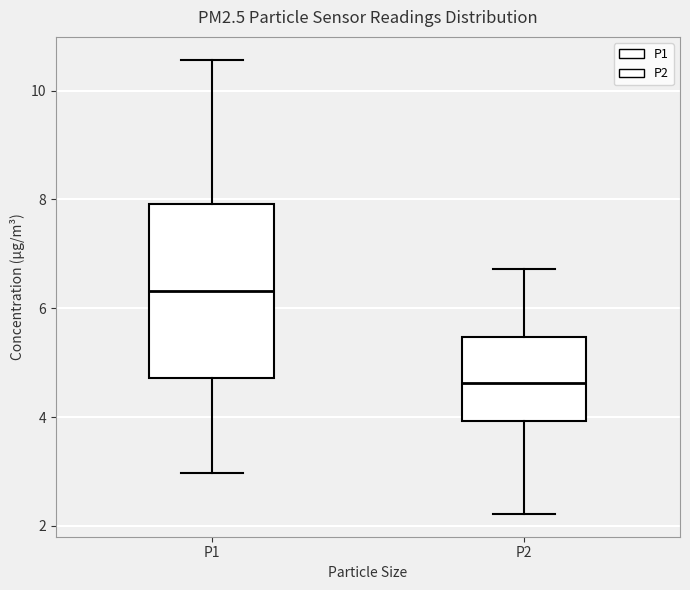

Reading left to right, read every box against the y-axis: the position of its median line, the range the box covers, and the ends of its whiskers. The values are not printed on the chart, so give them approximately, as read against the axis.

P1: median 6.4, box 4.8 to 8.0, whiskers 3.0 to 10.6
P2: median 4.6, box 4.0 to 5.4, whiskers 2.2 to 6.8